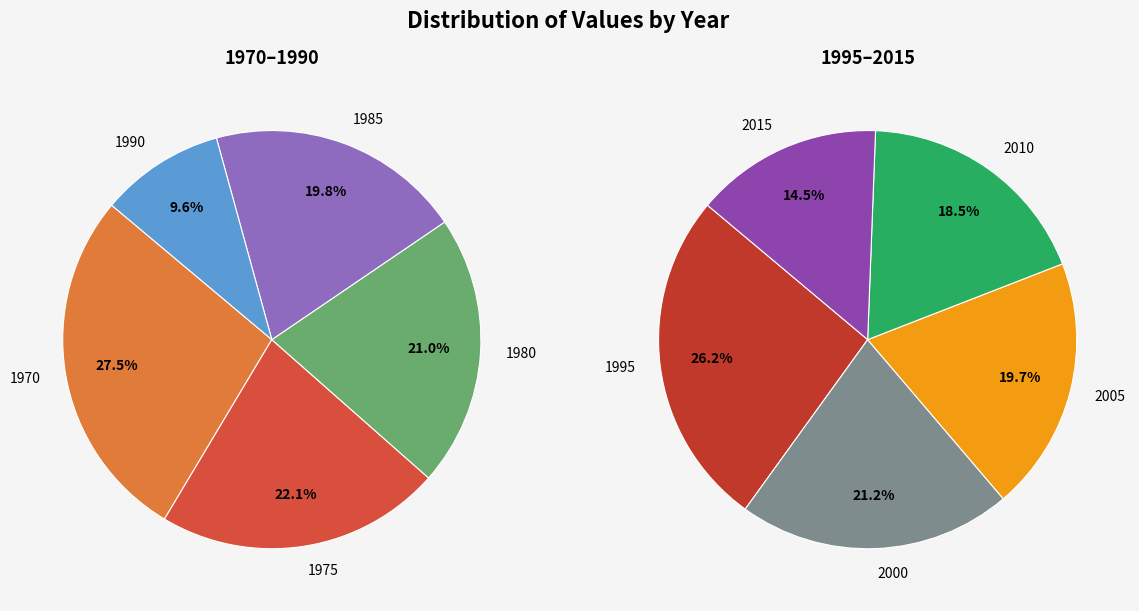

Does 1980 account for over 50% of the chart?

No